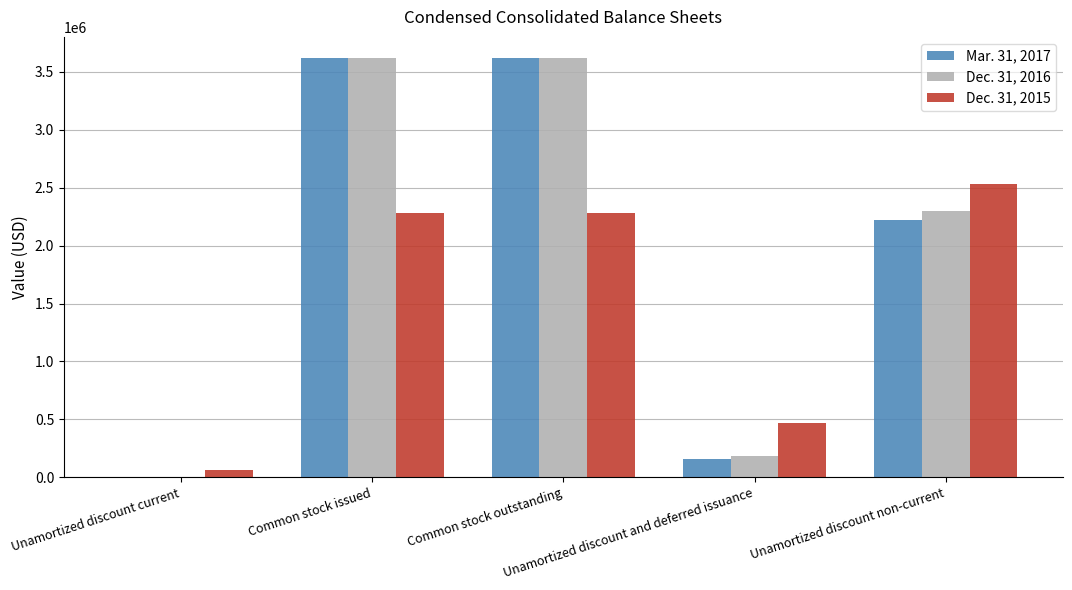

What is the sum of the Dec. 31, 2016 values at Unamortized discount non-current and Unamortized discount and deferred issuance?

2483246